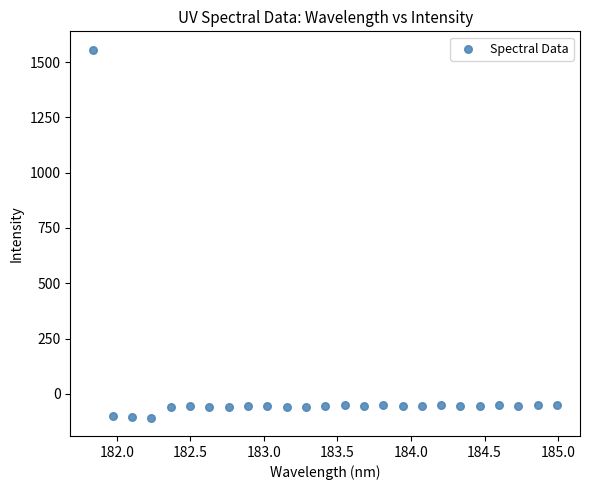

What is the range of Y values (max minus min)?

1662.5